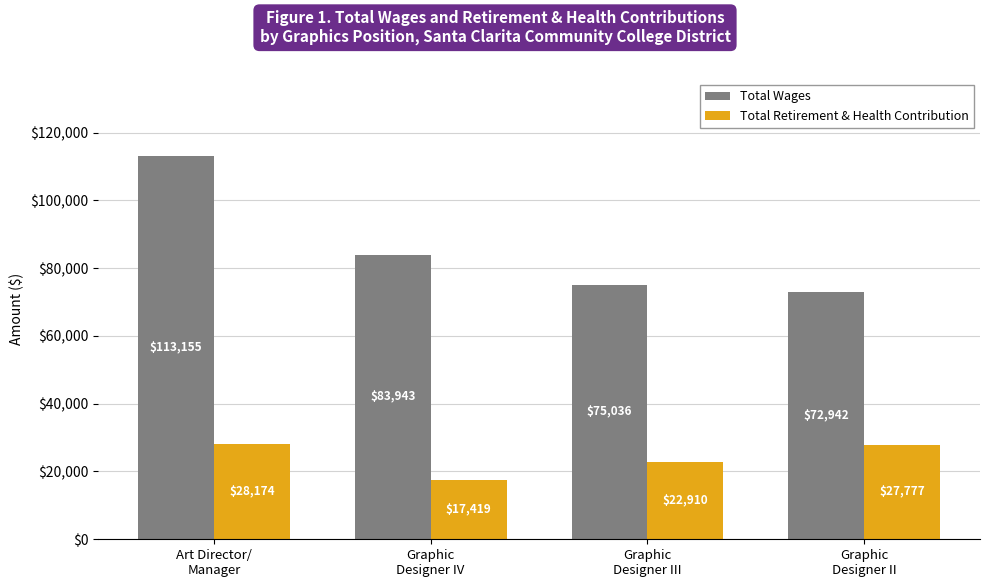

How many bars are there in each group?

2